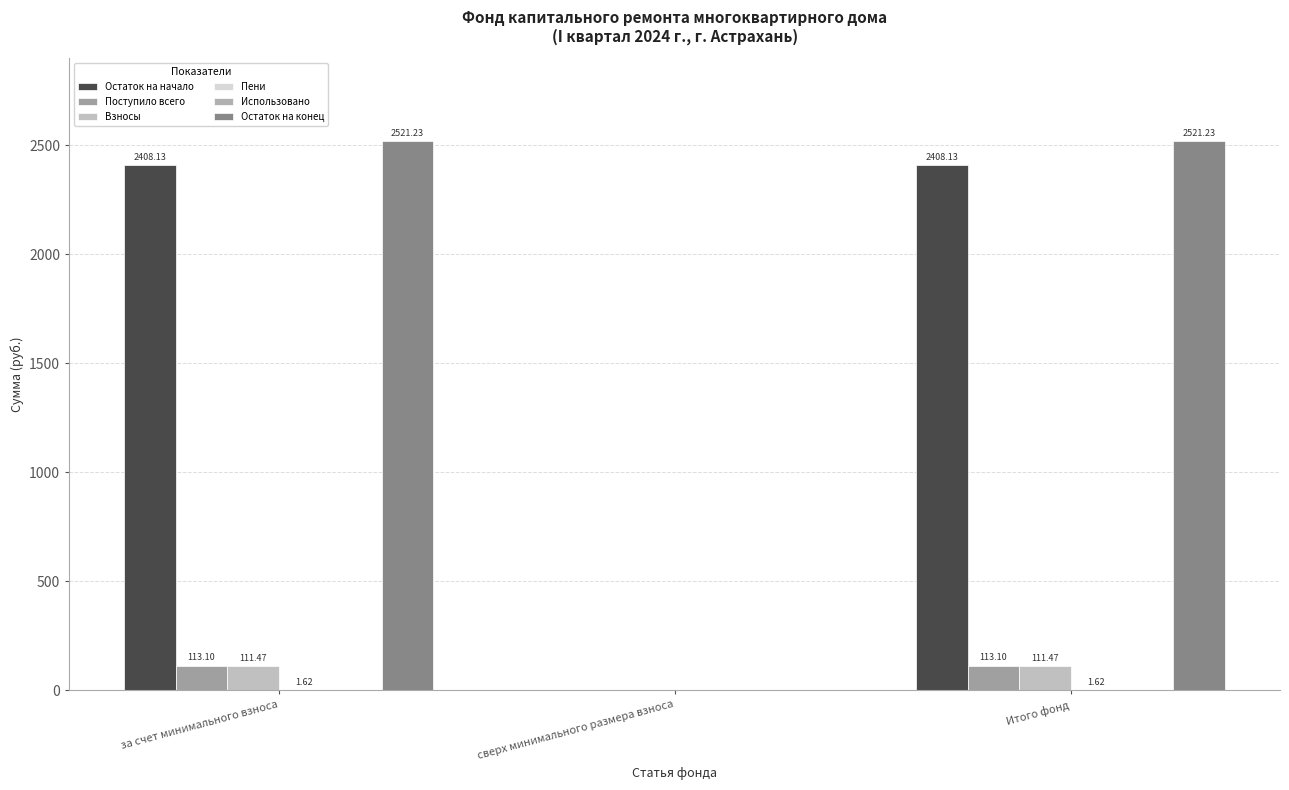

Count the number of data series in this chart.

5